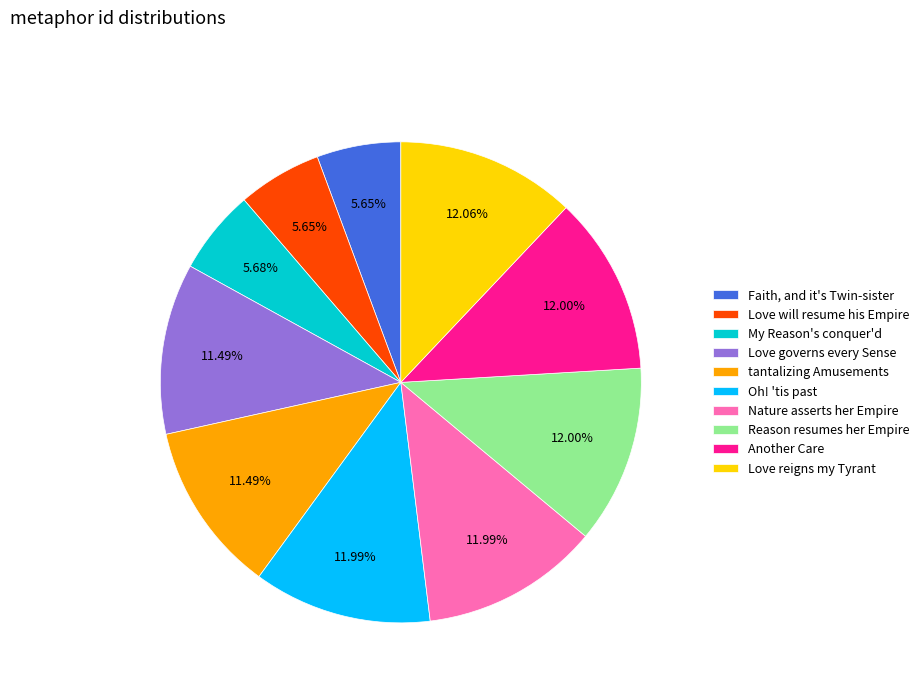

Do Oh! 'tis past and Reason resumes her Empire together represent more than half of the pie?

No